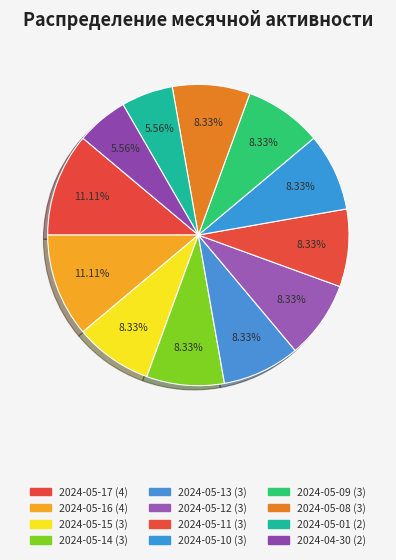

To the nearest percent, what portion does 2024-05-08 represent?

8%